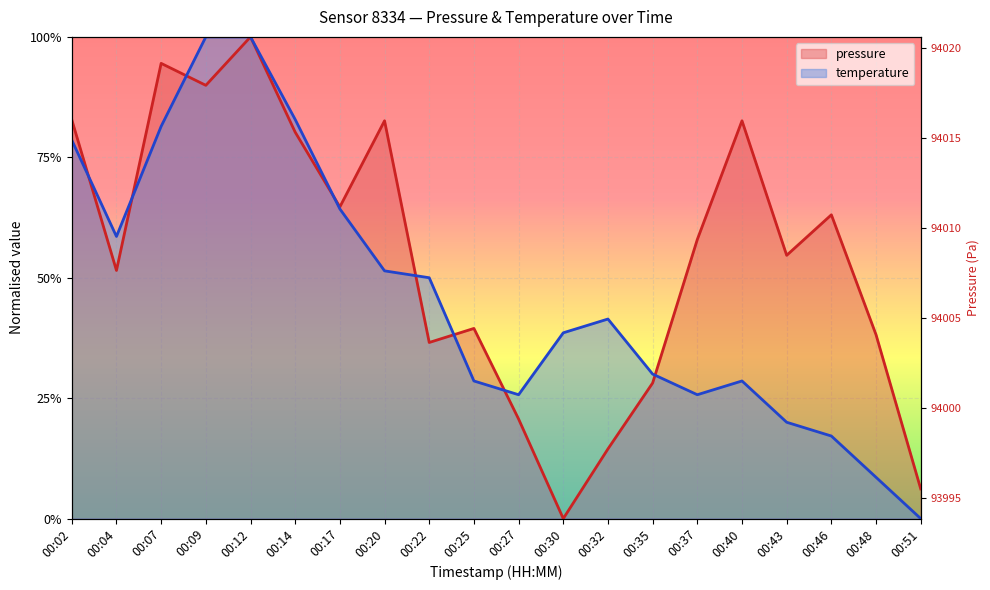

What is the difference between the second highest and second lowest values in the pressure series?

0.9